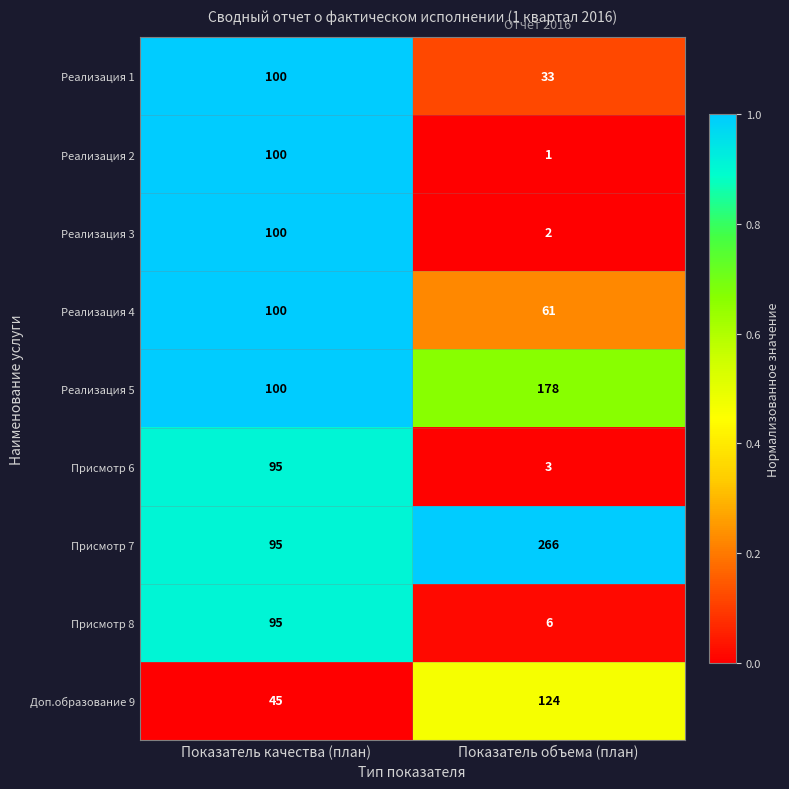

Is it true that Присмотр 8 equals 3 at Показатель объема (план)?

False